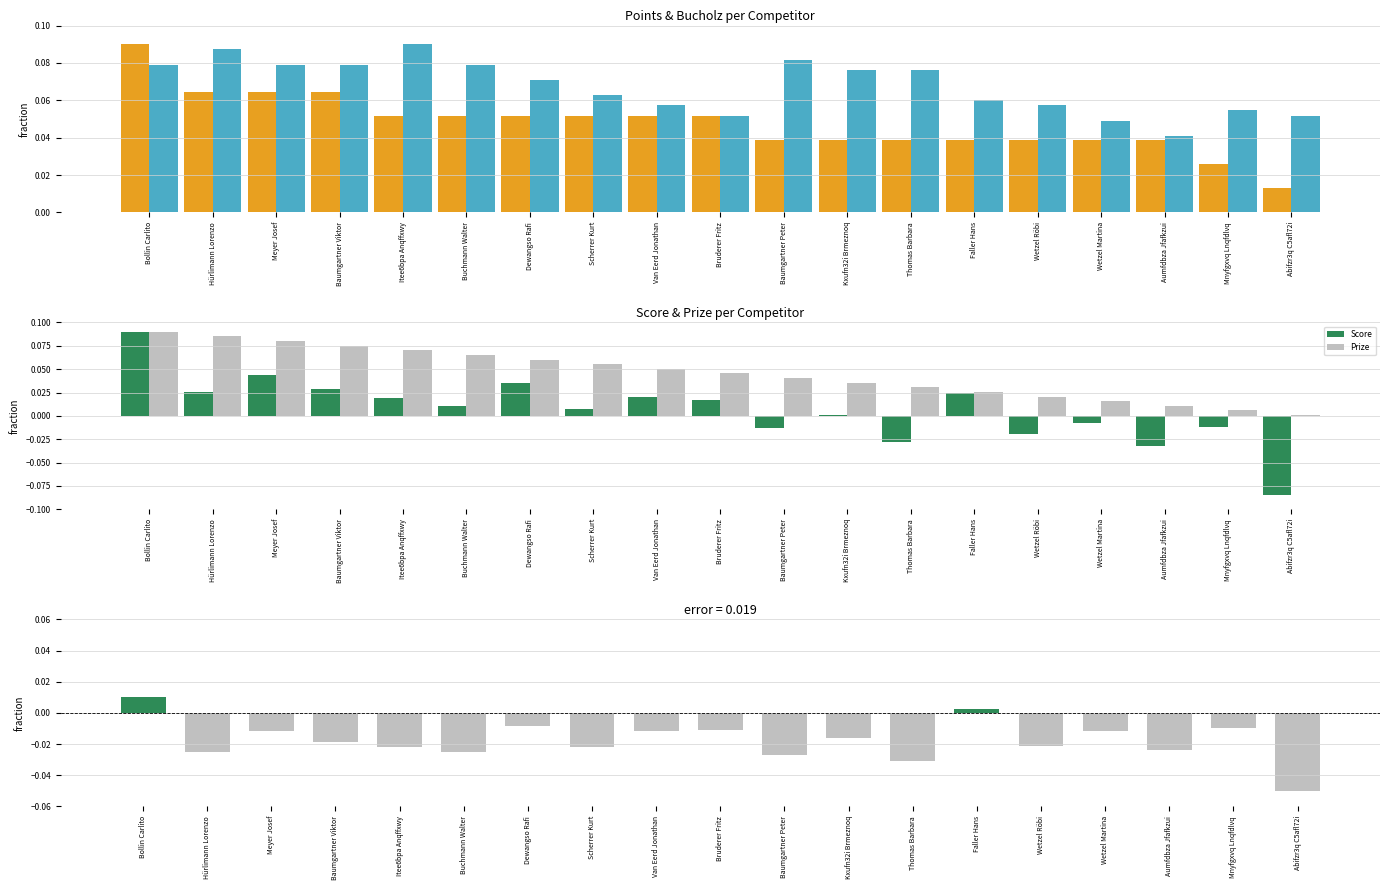

At how many categories does at least one series exceed 0?

19